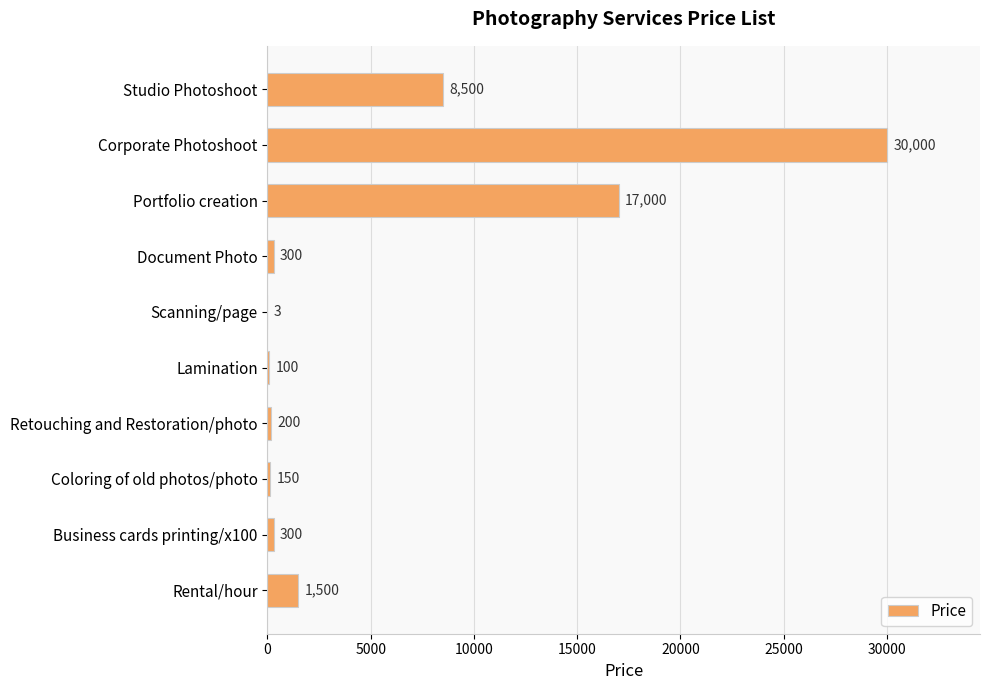

The value at Studio Photoshoot is 1748. True or false?

False